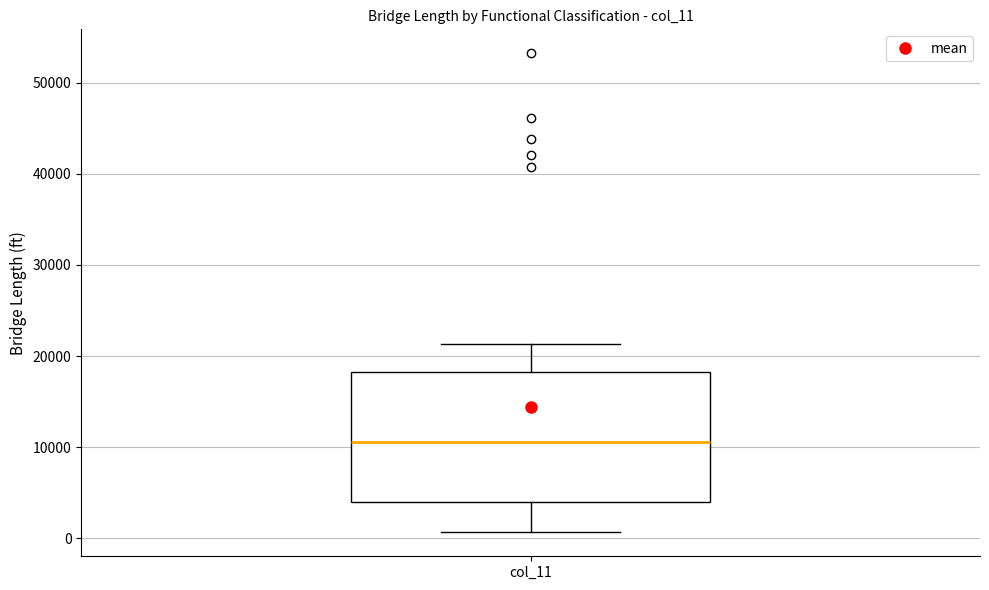

Where does the upper whisker of the box for col_11 end on the y-axis? The values are not printed on the chart, so give them approximately, as read against the axis.

21000